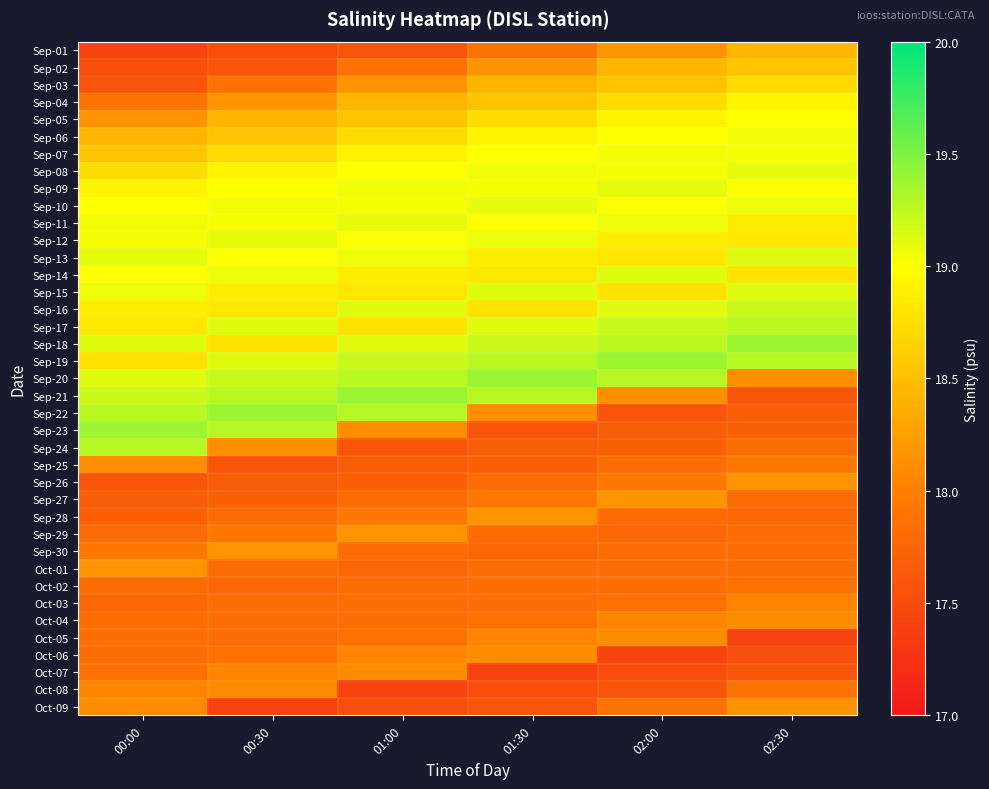

What is the spread (max minus min) of values at 01:00?

2.0